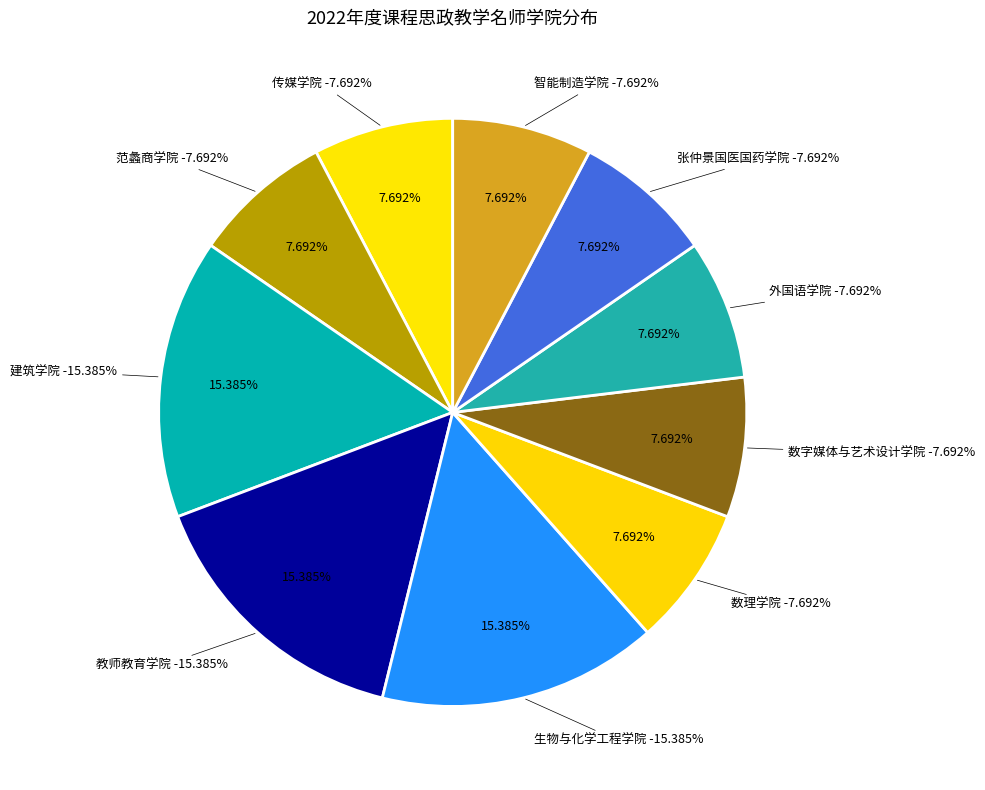

Does 教师教育学院 represent more than half of the total?

No